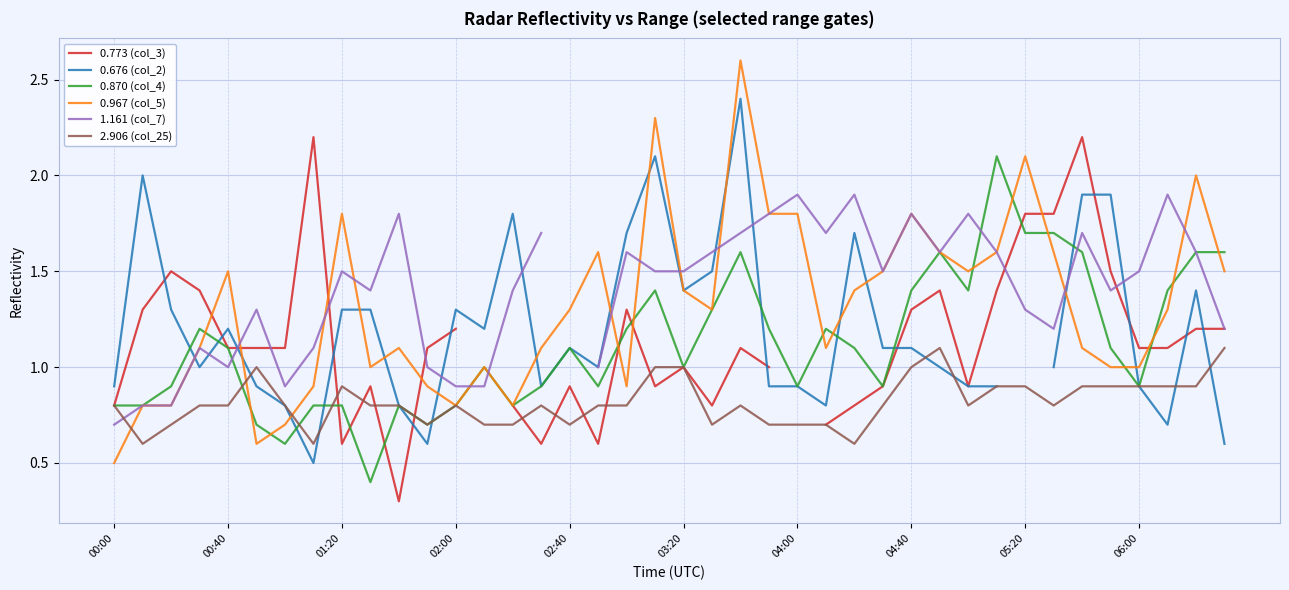

What is the total value across all series at 30?

7.3